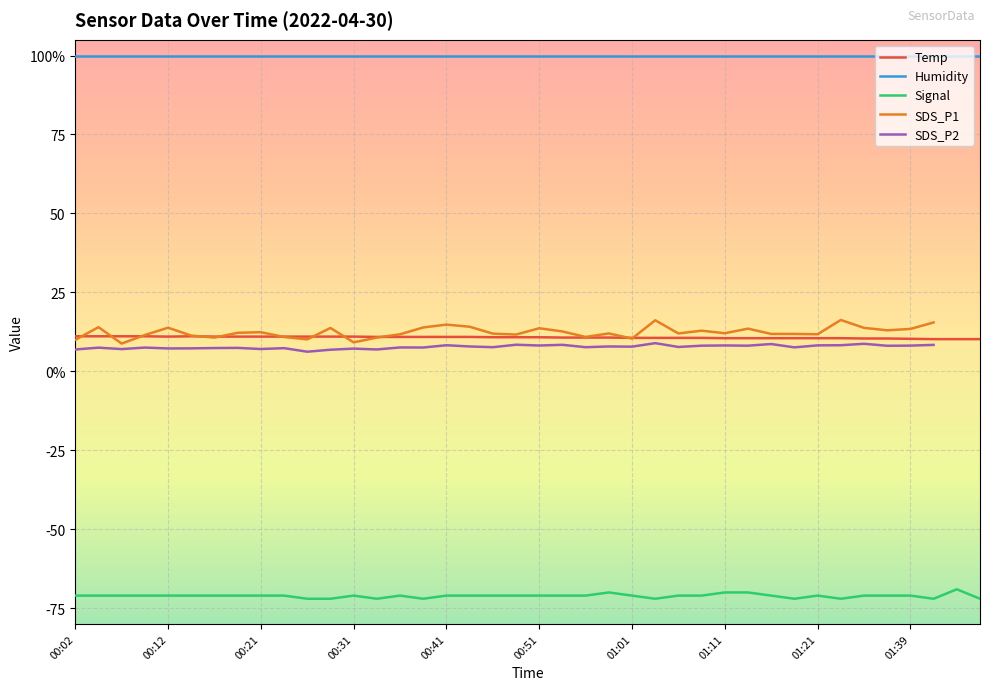

Which series has the largest total across all categories?

Humidity